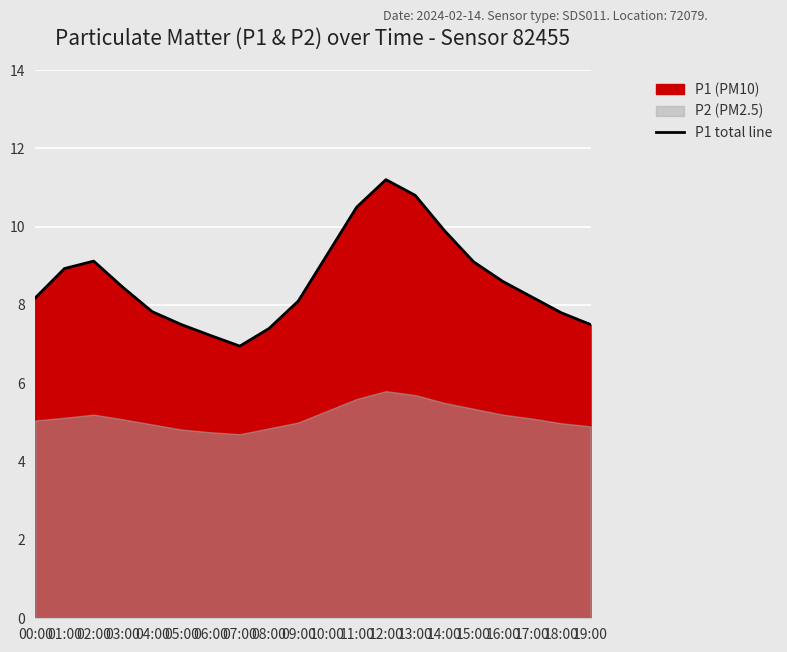

True or false: P1 total line has a value of 11.2 at 08:00.

False